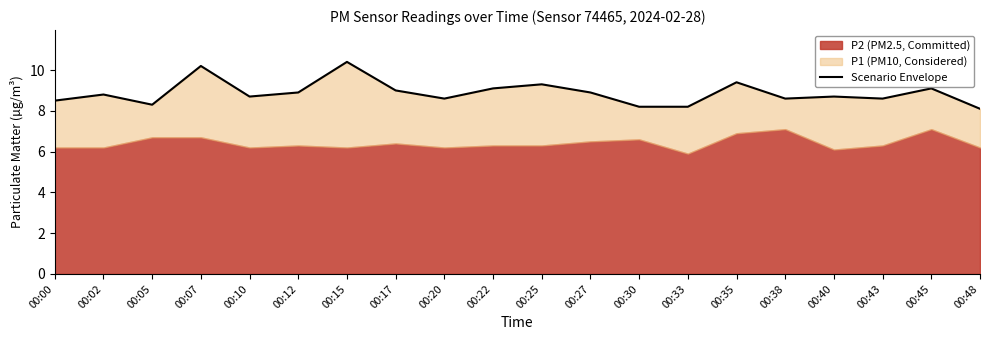

Reading left to right, what are all the values shown in this chart?

8.5	8.8	8.3	10.2	8.7	8.9	10.4	9.0	8.6	9.1	9.3	8.9	8.2	8.2	9.4	8.6	8.7	8.6	9.1	8.1